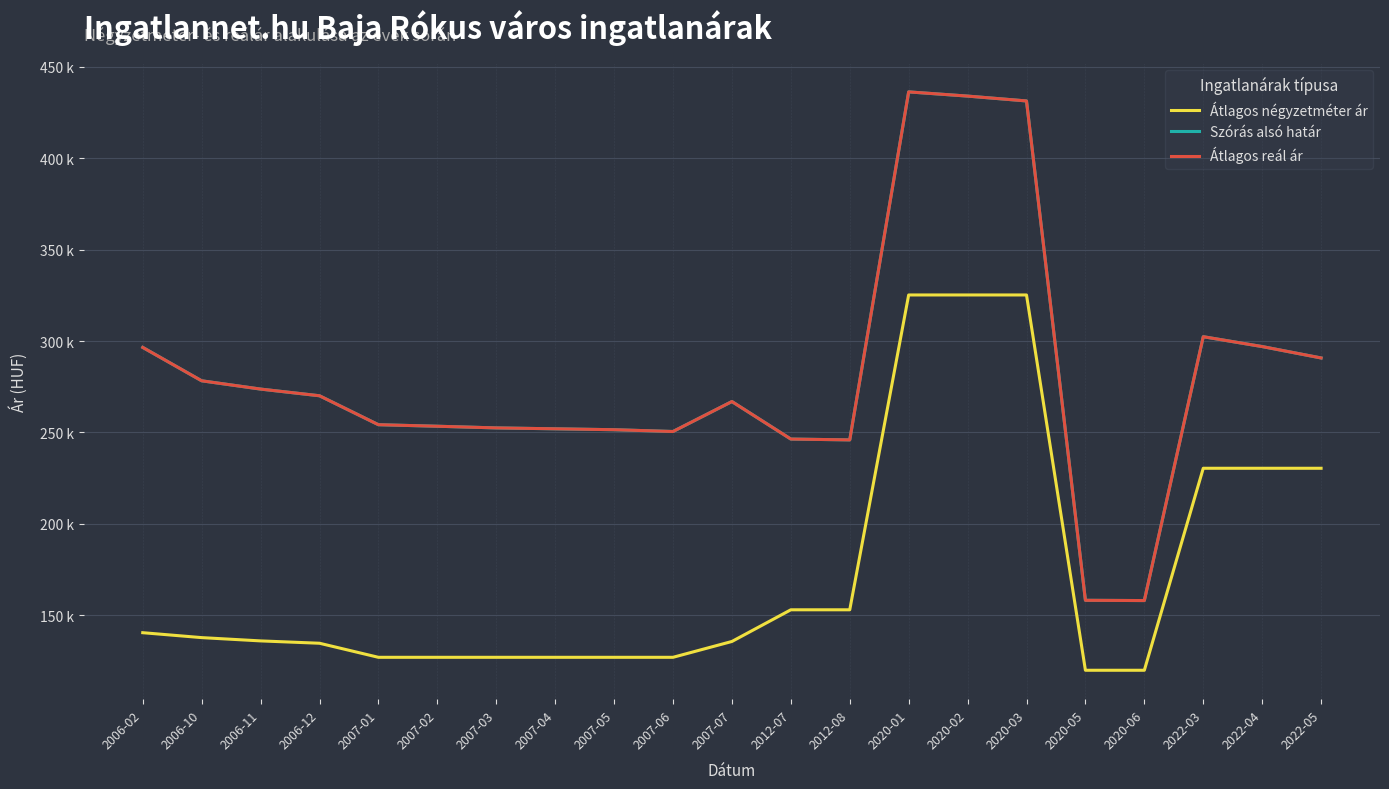

Reading left to right, transcribe all the data shown in this chart.

Átlagos négyzetméter ár: 140540	137848	136054	134772	127083	127083	127083	127083	127083	127083	135742	153061	153061	325185	325185	325185	120000	120000	230434	230434	230434
Szórás alsó határ: 296506	278261	273730	270078	254250	253415	252503	252009	251516	250536	266914	246407	245950	436213	433913	431261	158246	158108	302367	296978	290747
Átlagos reál ár: 296506	278261	273730	270078	254250	253415	252503	252009	251516	250536	266914	246407	245950	436213	433913	431261	158246	158108	302367	296978	290747